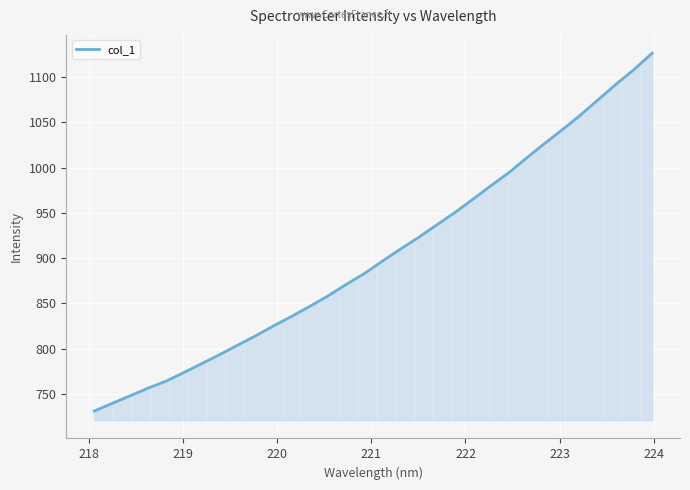

What is the minimum value shown in the chart?

731.2